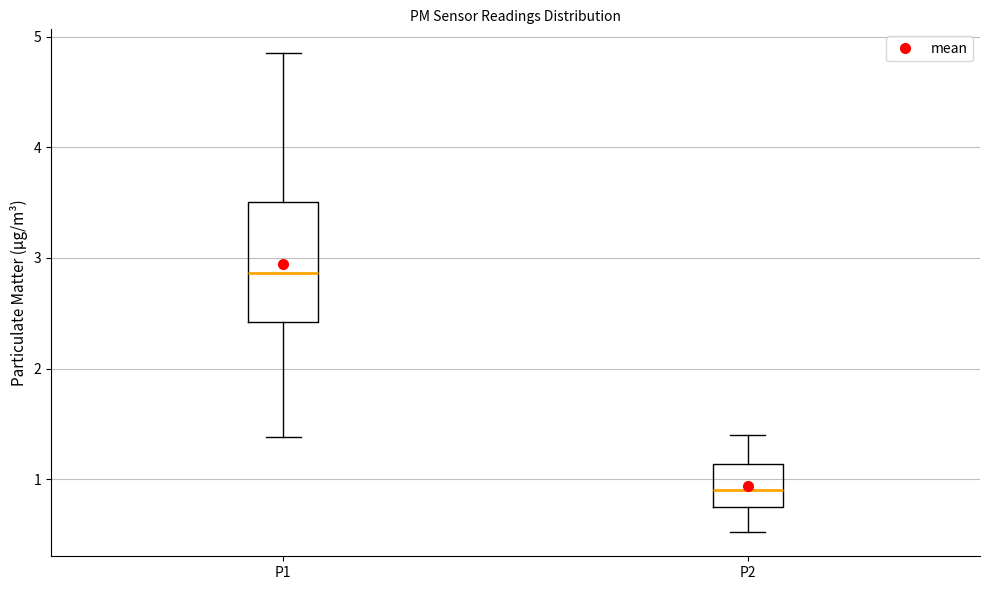

Reading left to right, transcribe this box plot: for each box, give where its median line is, the range the box spans, and where its two whiskers end, as read against the y-axis. The values are not printed on the chart, so give them approximately, as read against the axis.

P1: median 2.9, box 2.4 to 3.5, whiskers 1.4 to 4.9
P2: median 0.9, box 0.7 to 1.1, whiskers 0.5 to 1.4